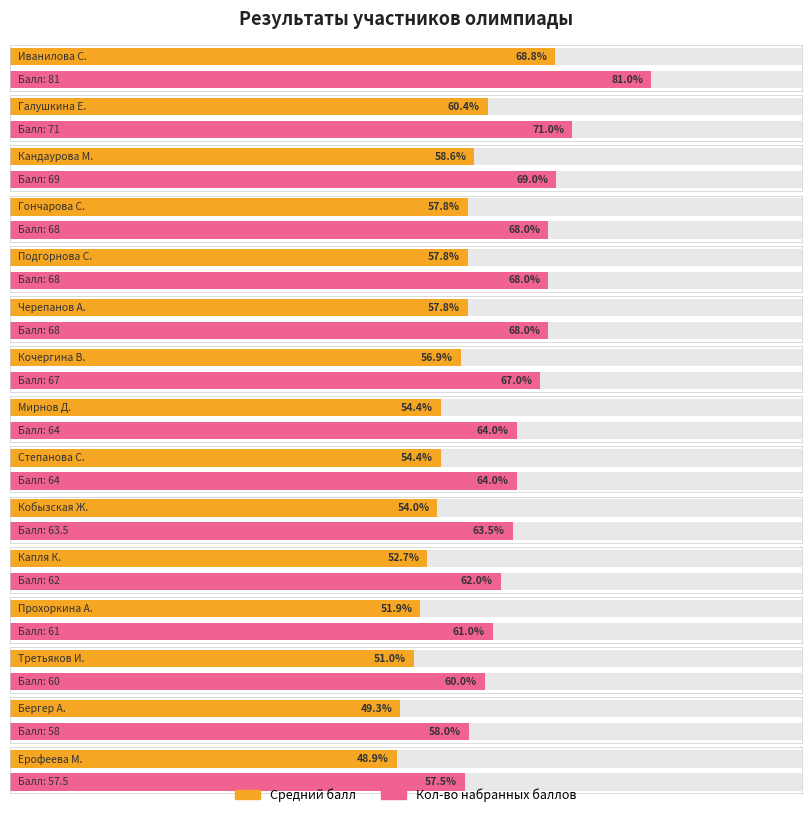

The chart shows a value of 62.0 at 11. True or false?

True